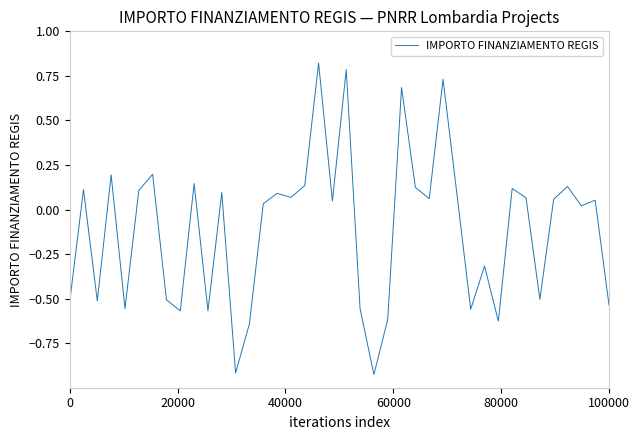

How many negative values are there?

16